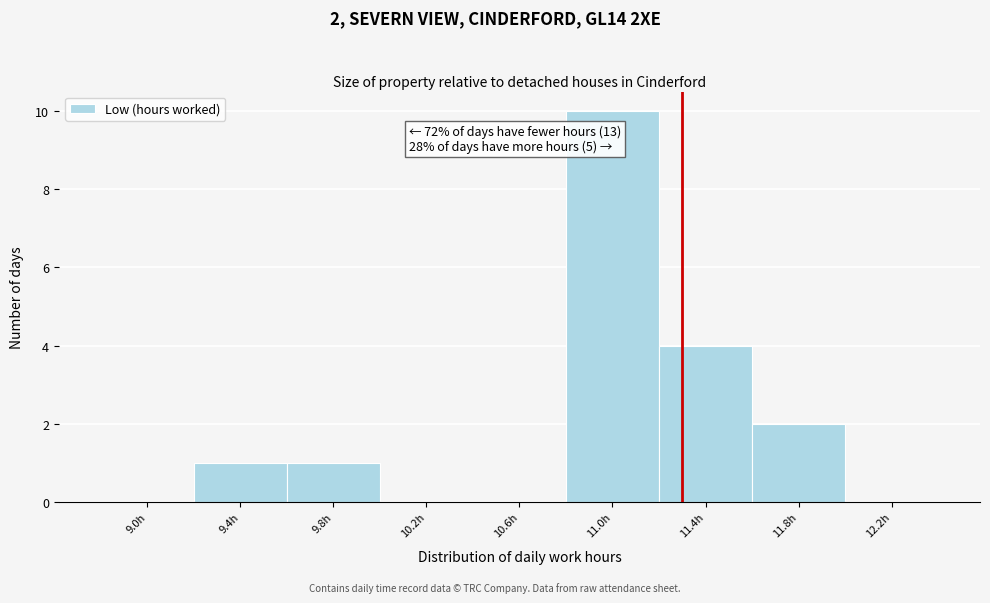

Reading left to right, list all the values displayed in this chart.

9.0h=0	9.4h=1	9.8h=1	10.2h=0	10.6h=0	11.0h=10	11.4h=4	11.8h=2	12.2h=0